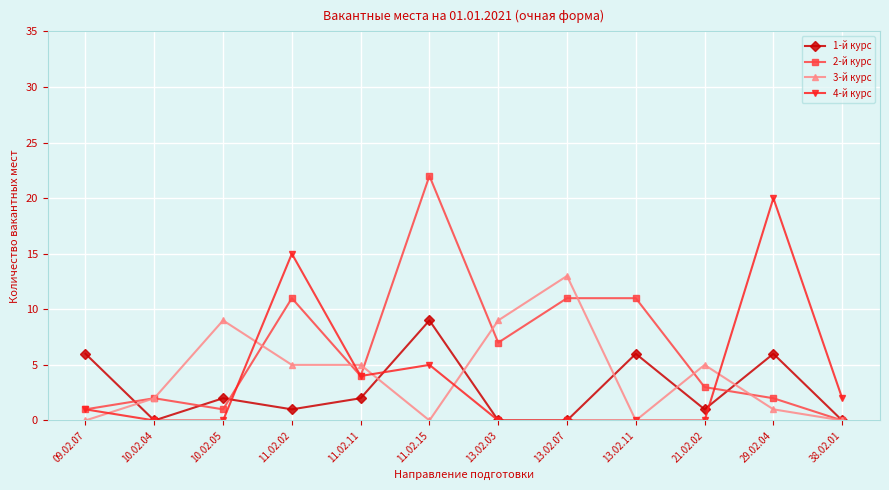

Which series has the largest total across all categories?

2-й курс